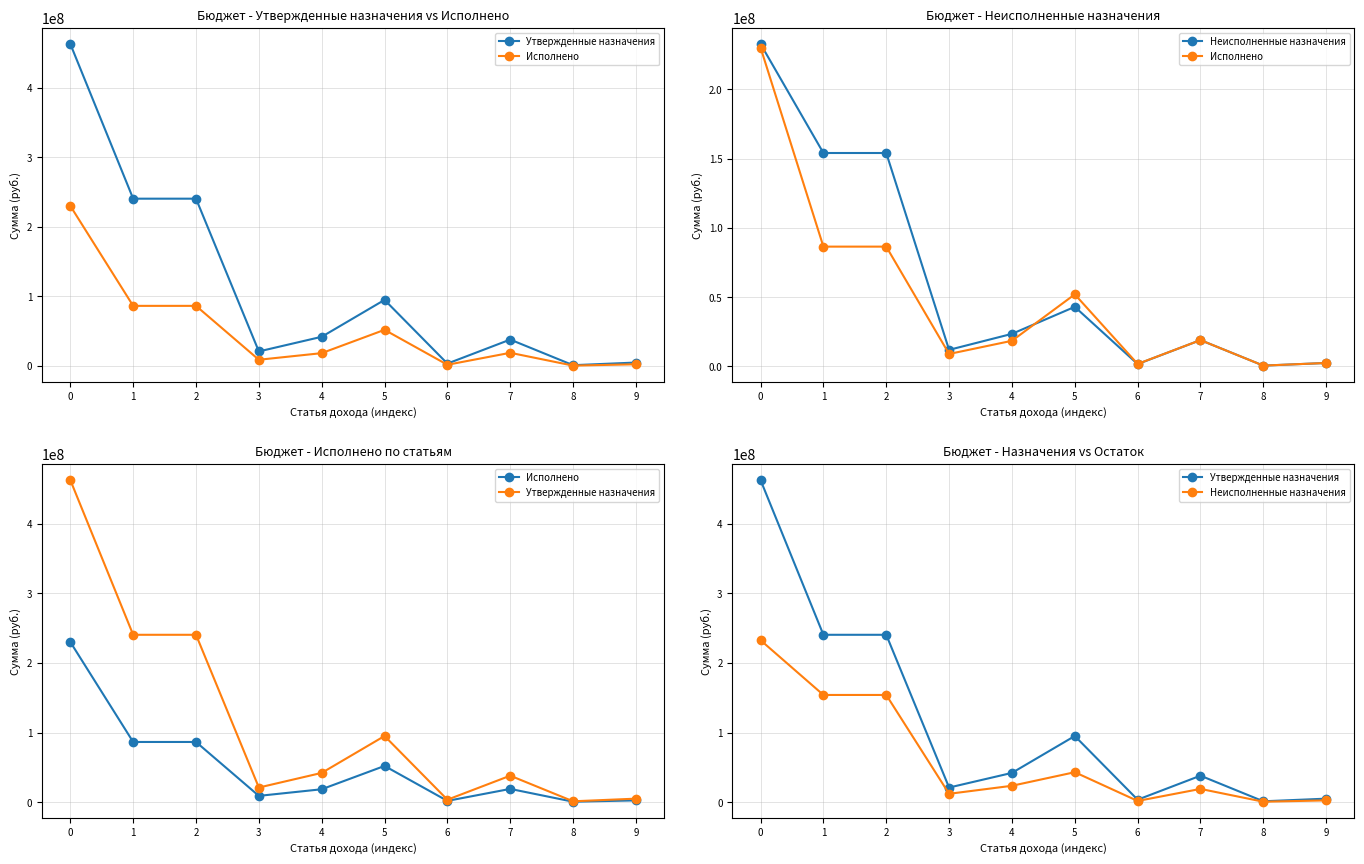

What is the highest value of the Неисполненные назначения series?

232618846.9